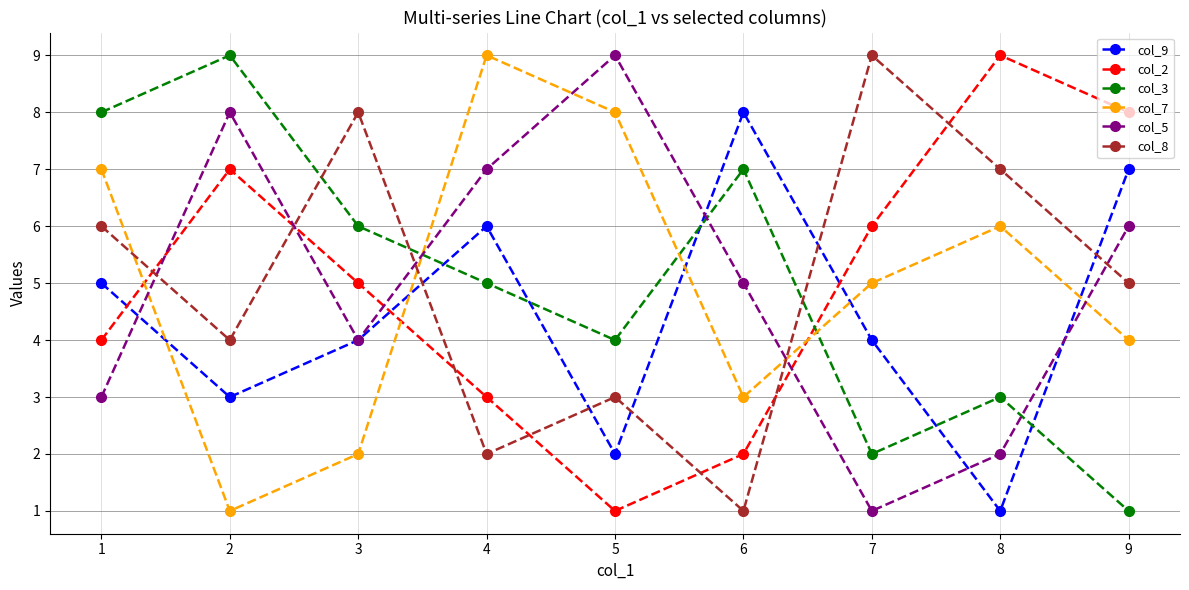

What is the sum of the col_3 values at 4 and 6?

12